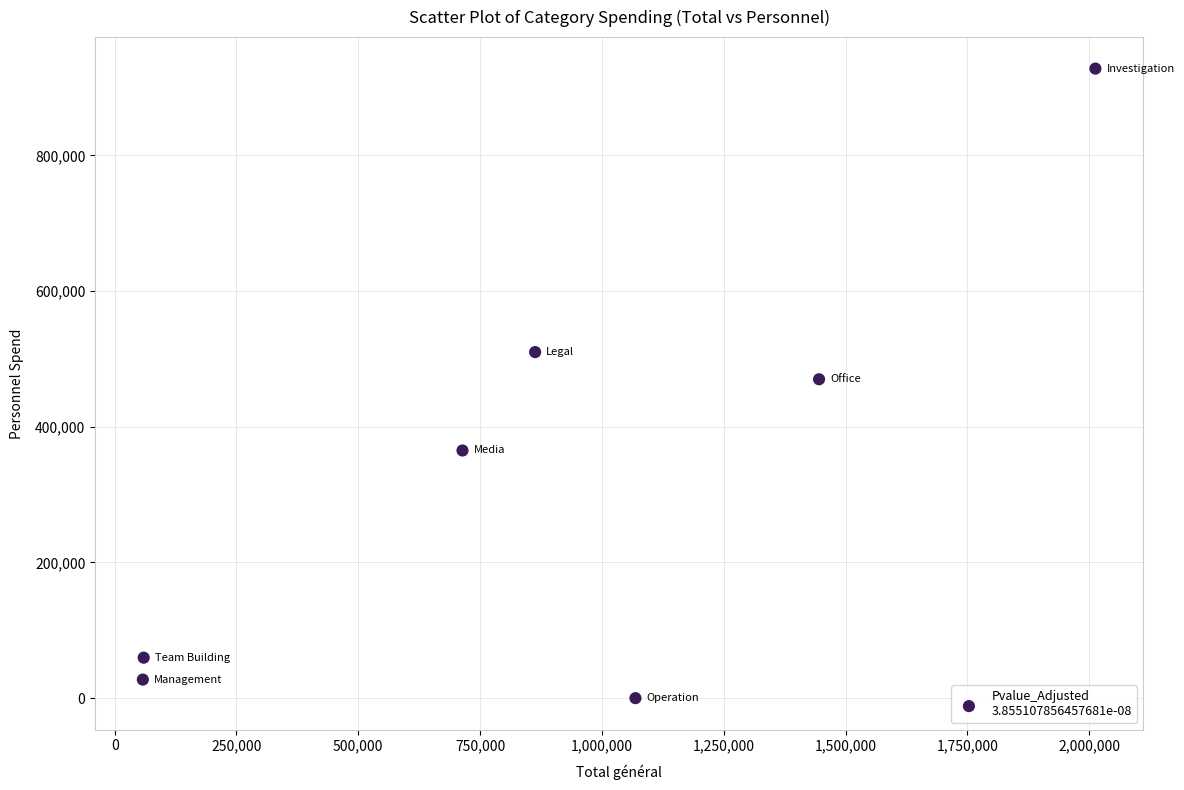

What is the range of Y values (max minus min)?

927850.0